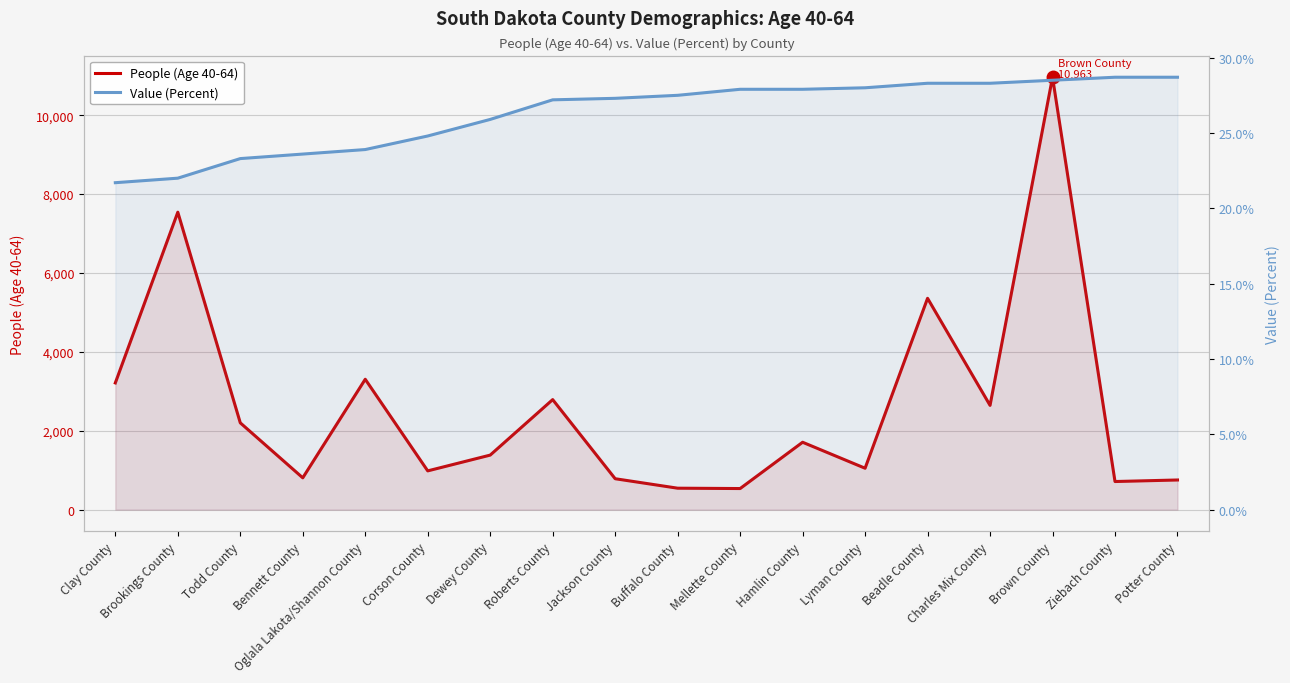

What is the highest value of the People (Age 40-64) series?

10963.0